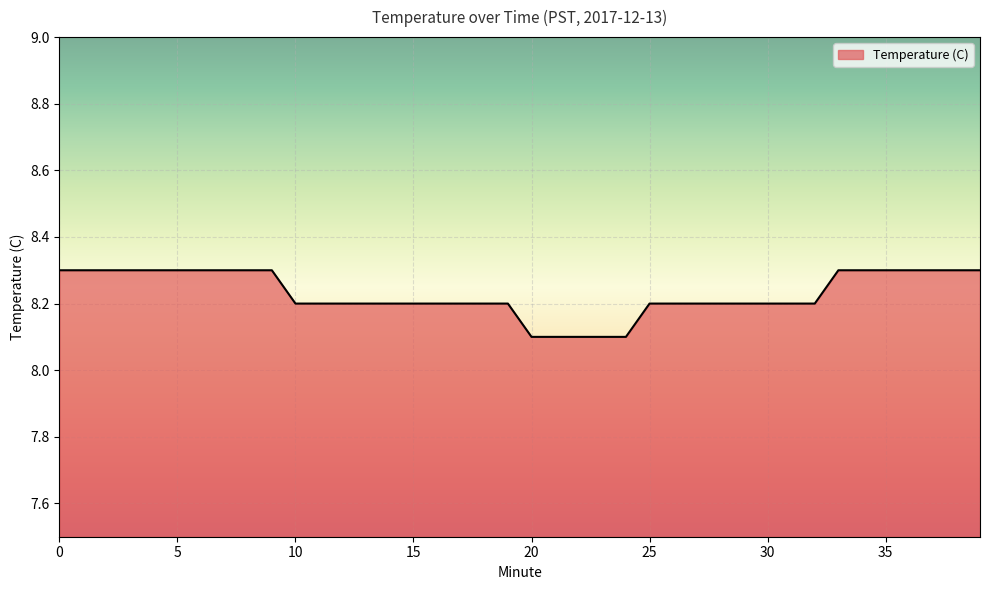

What is the maximum value shown in the chart?

8.3